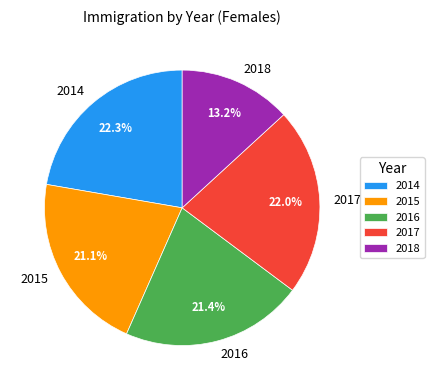

What percentage is NOT represented by 2014?

77.7%